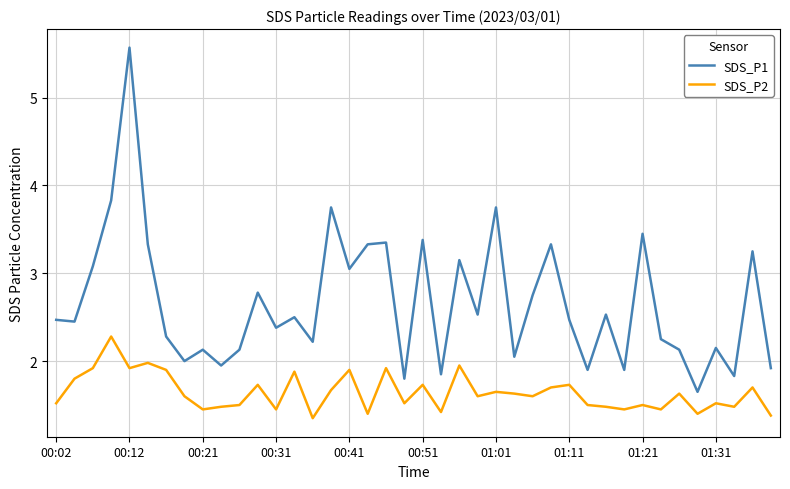

List the series in order of their overall mean, highest first.

SDS_P1, SDS_P2